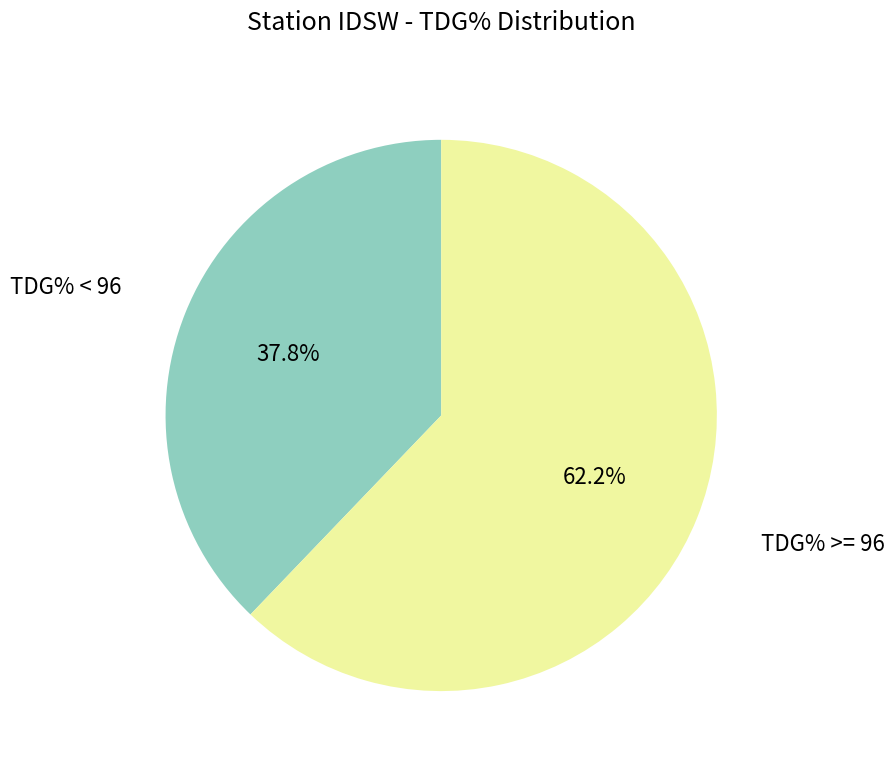

Which has a higher value, TDG% < 96 or TDG% >= 96?

TDG% >= 96